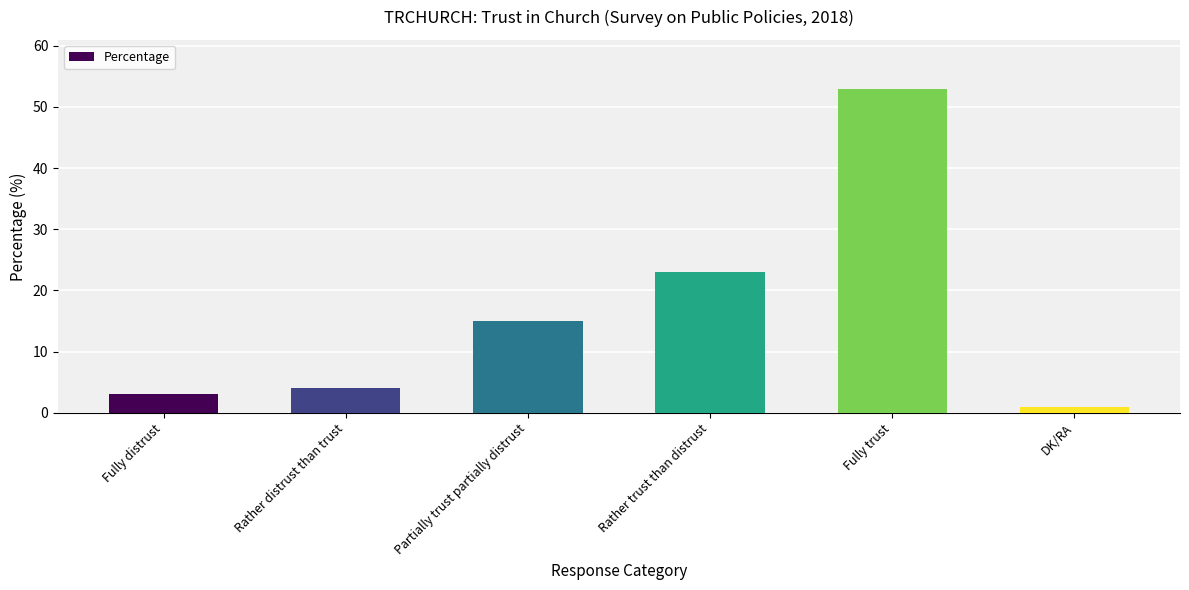

Reading left to right, extract all data points from this chart.

3	4	15	23	53	1